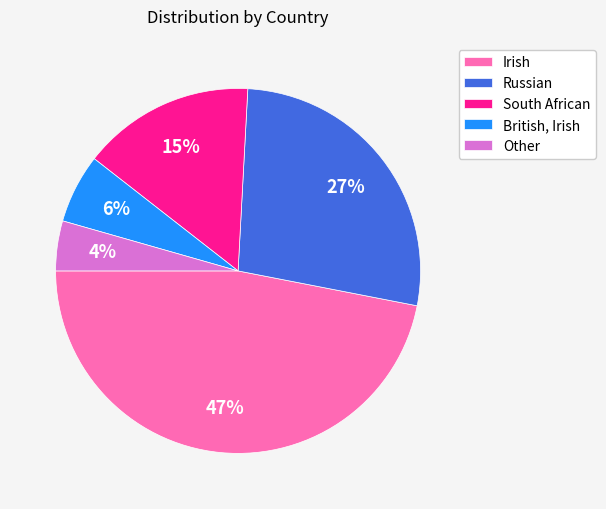

Does any single category account for the majority?

No